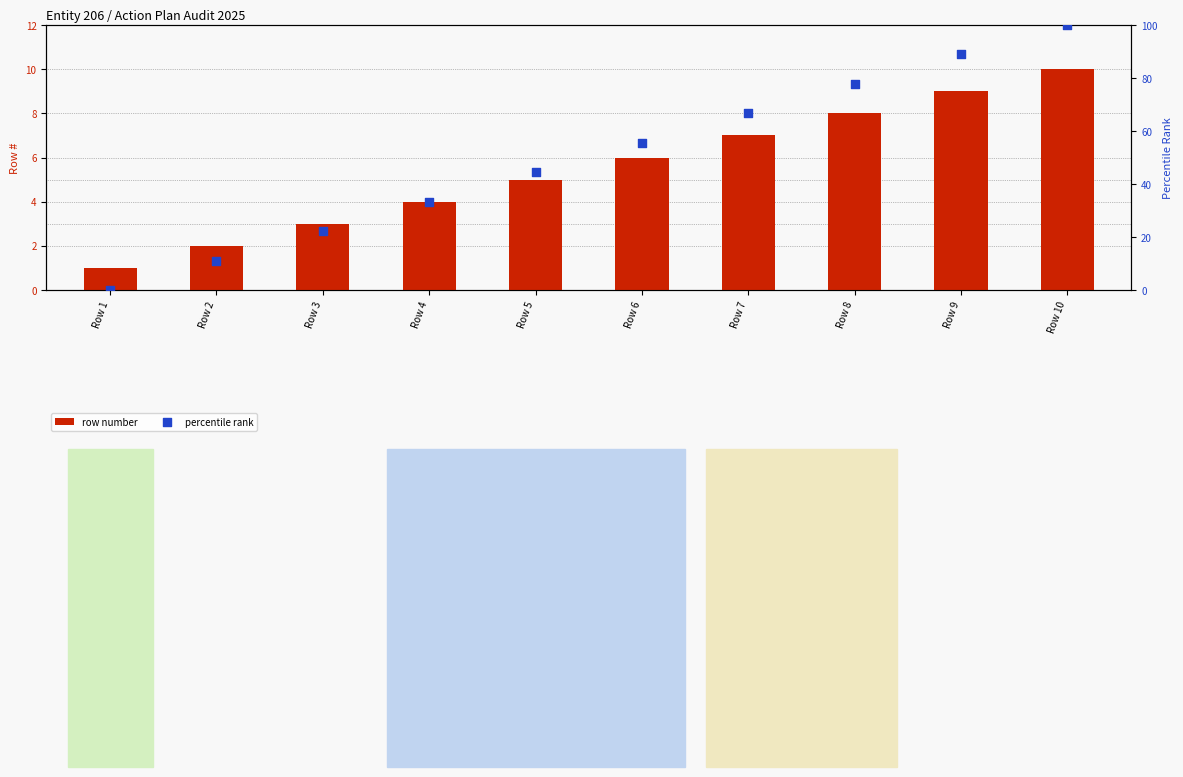

Which series has the largest total across all categories?

percentile rank